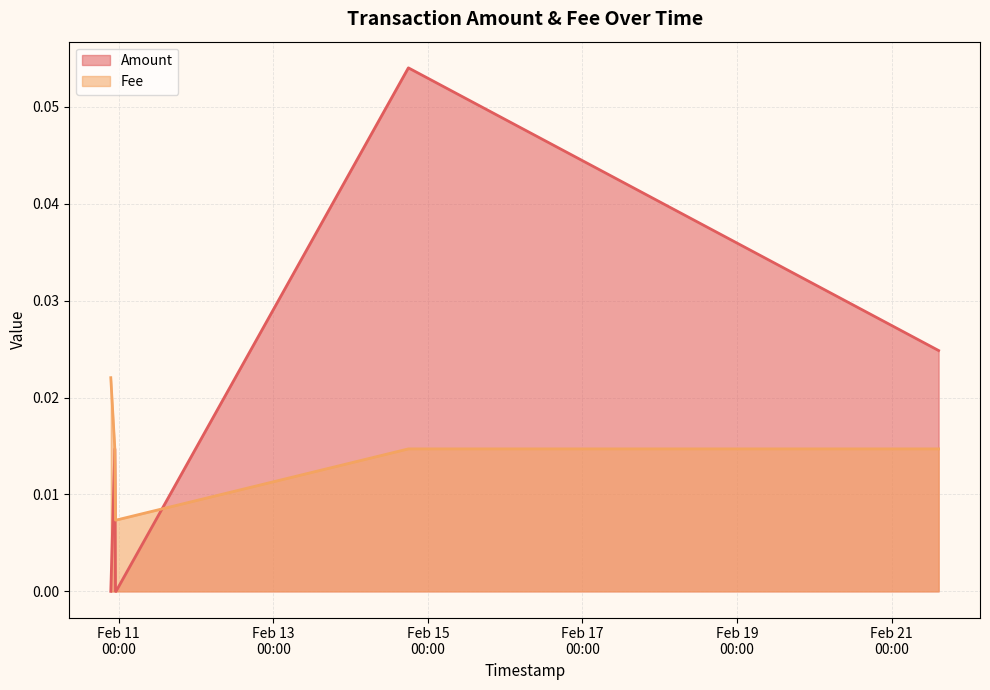

What is the highest value of the Amount series?

0.1